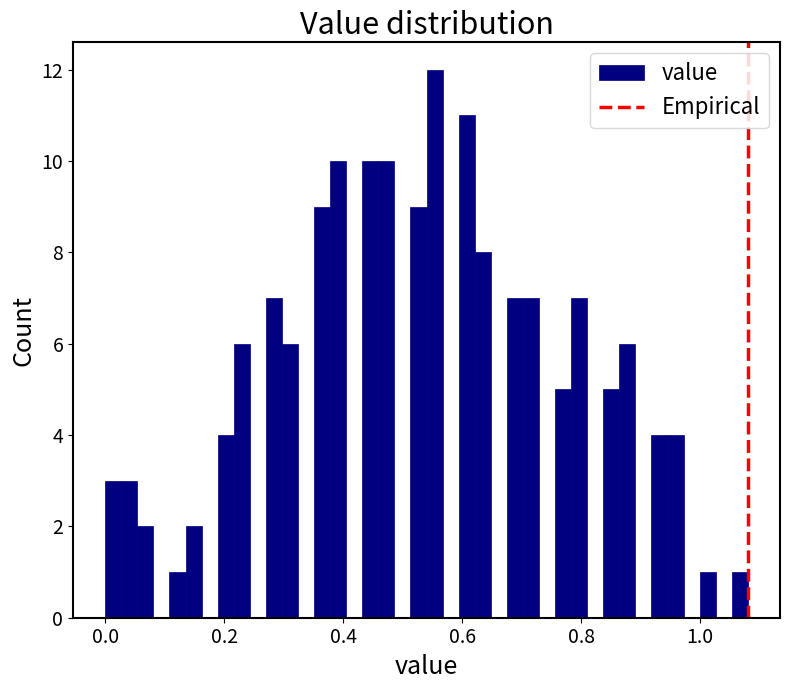

Read against the x-axis, roughly where is the centre of the tallest bar?

0.56